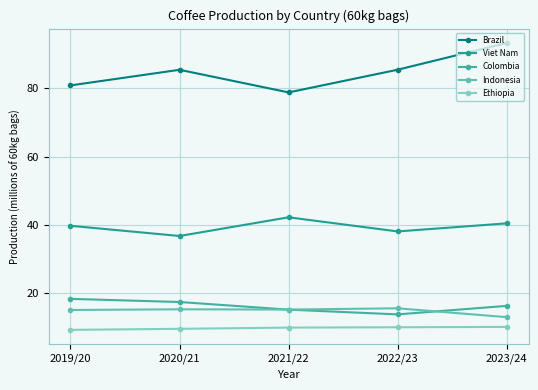

What is the total value across all series at 2021/22?

161.5